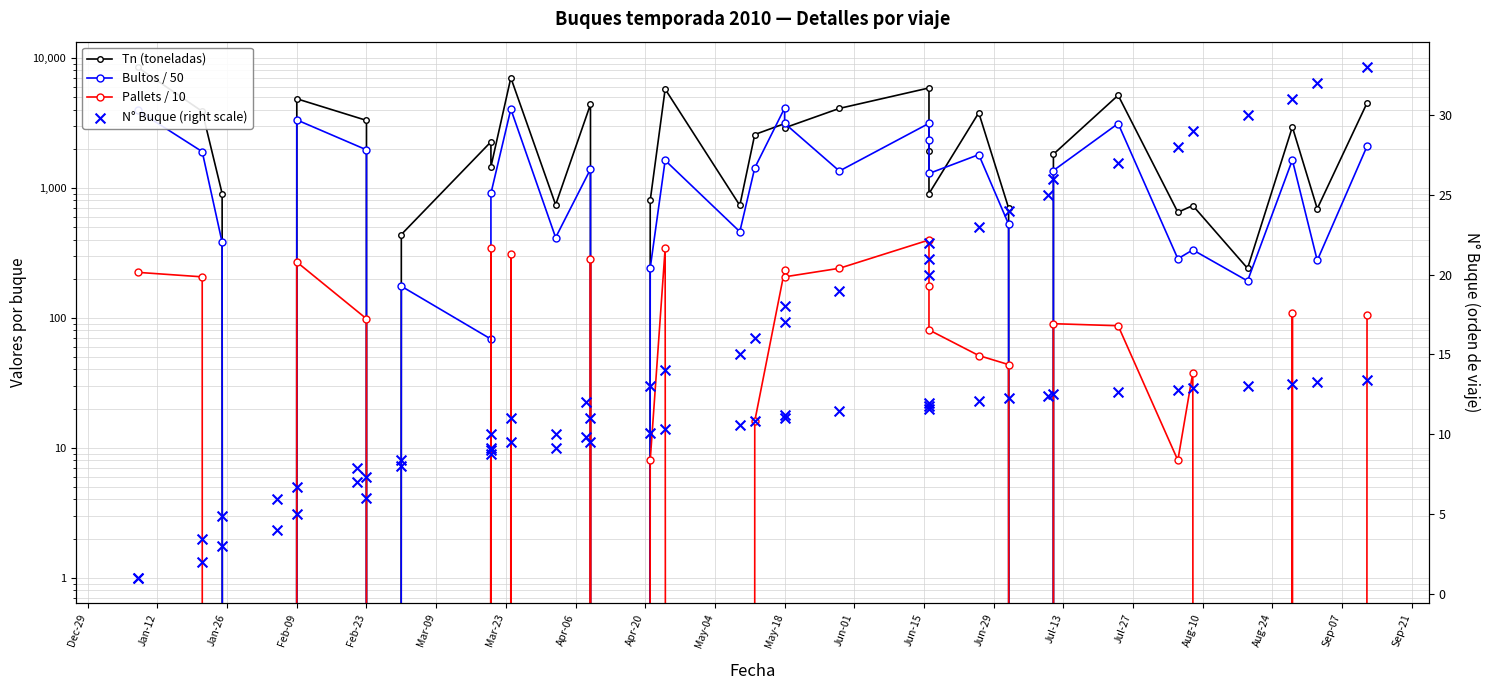

Which series has the widest spread of Y values?

Tn (toneladas)